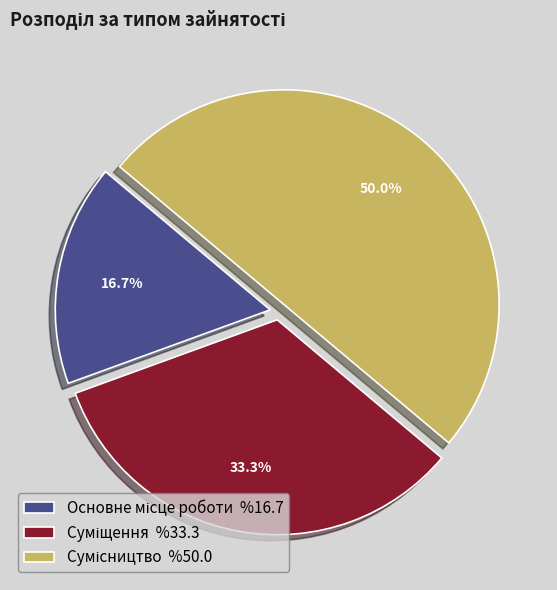

Rank the categories by value from highest to lowest.

Сумісництво, Суміщення, Основне місце роботи